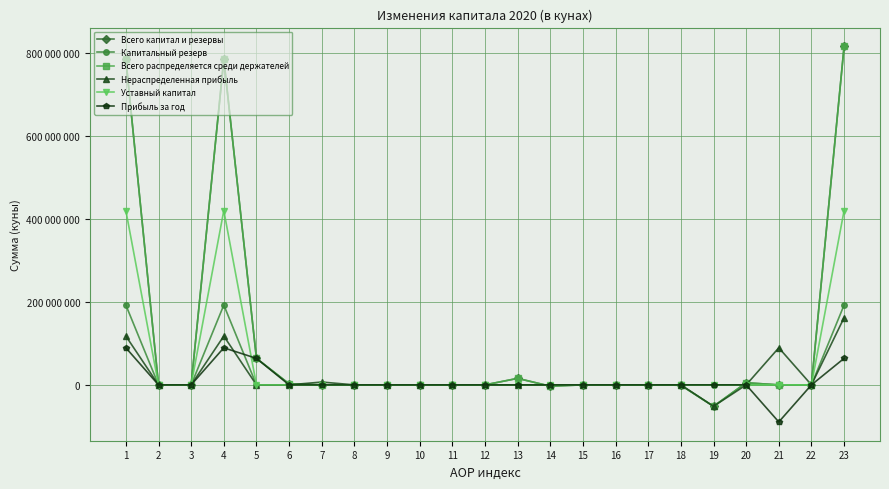

Which has a higher value, 11 or 9?

11